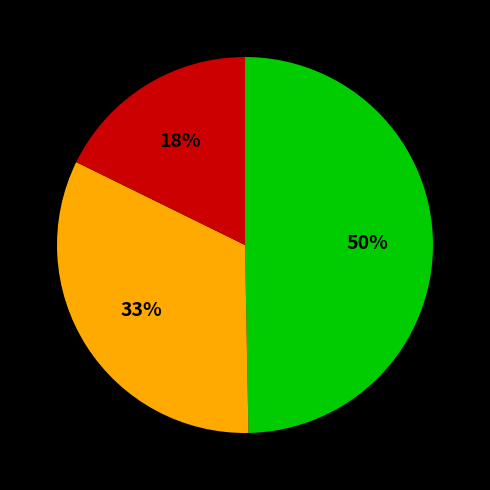

Does any single category account for the majority?

No